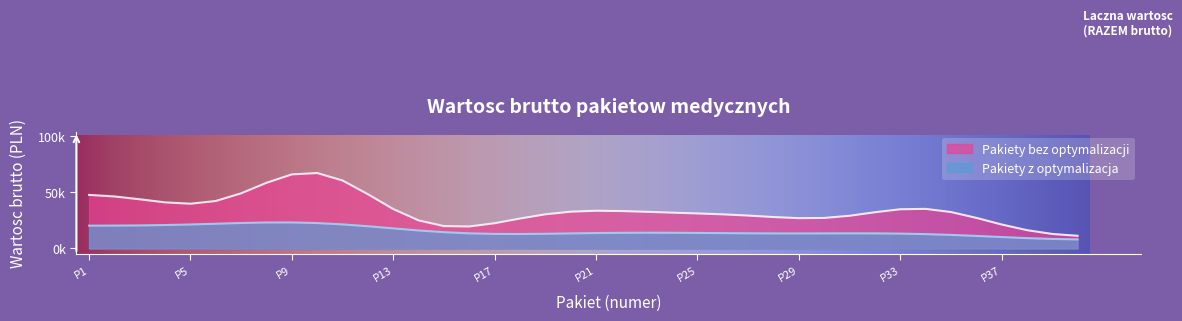

How many values are below 13765?

20